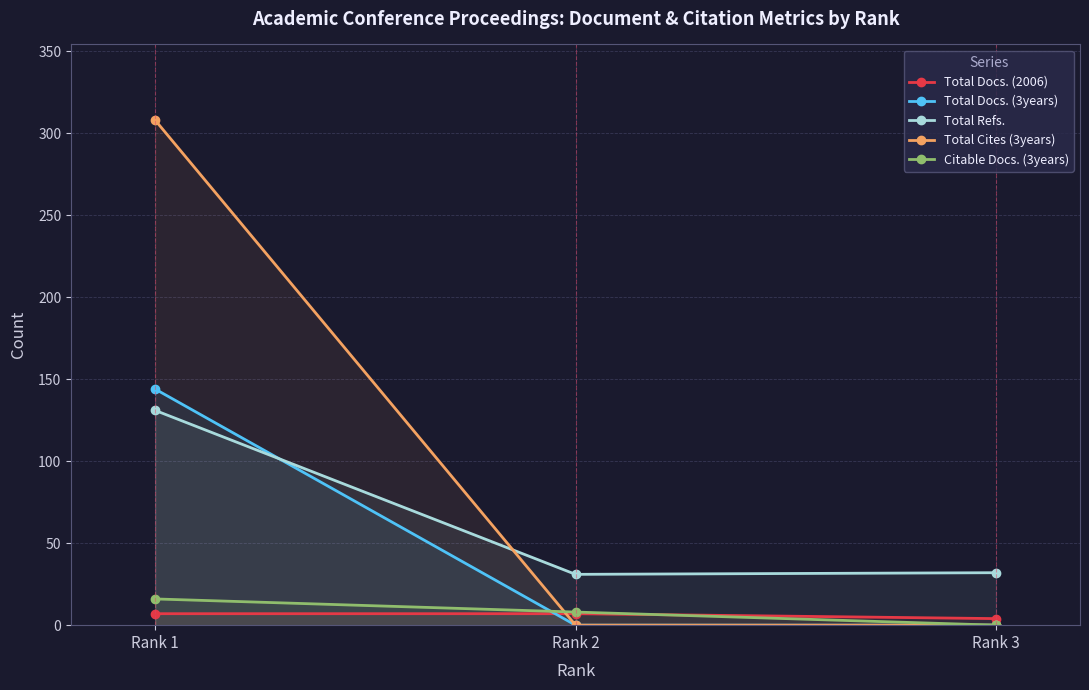

Reading right to left, what are all the values shown in this chart?

Total Docs. (2006): Rank 3=4	Rank 2=7	Rank 1=7
Total Docs. (3years): Rank 3=0	Rank 2=0	Rank 1=144
Total Refs.: Rank 3=32	Rank 2=31	Rank 1=131
Total Cites (3years): Rank 3=0	Rank 2=0	Rank 1=308
Citable Docs. (3years): Rank 3=0	Rank 2=8	Rank 1=16